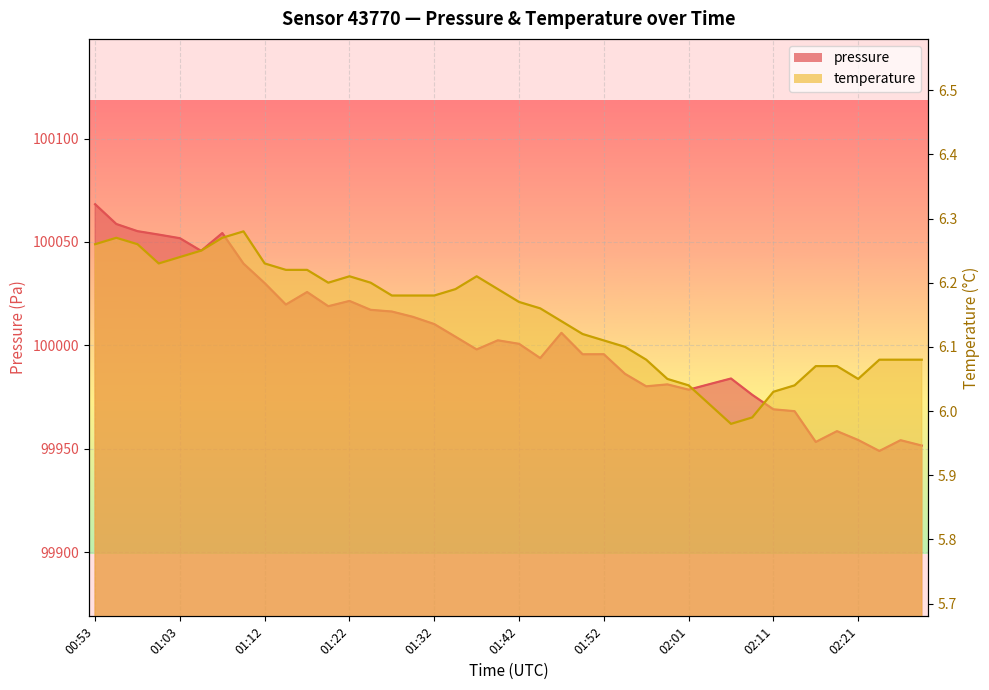

Where does the pressure series first go above 100002?

00:53